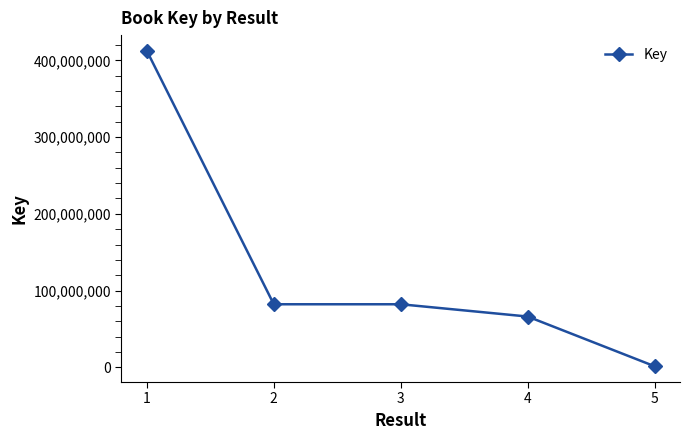

The value at 2 is 45283623. True or false?

False